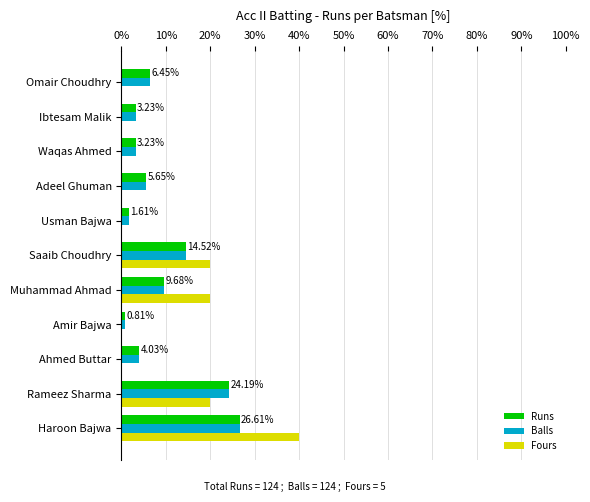

Between Amir Bajwa and Saaib Choudhry, which series saw the biggest shift?

Fours